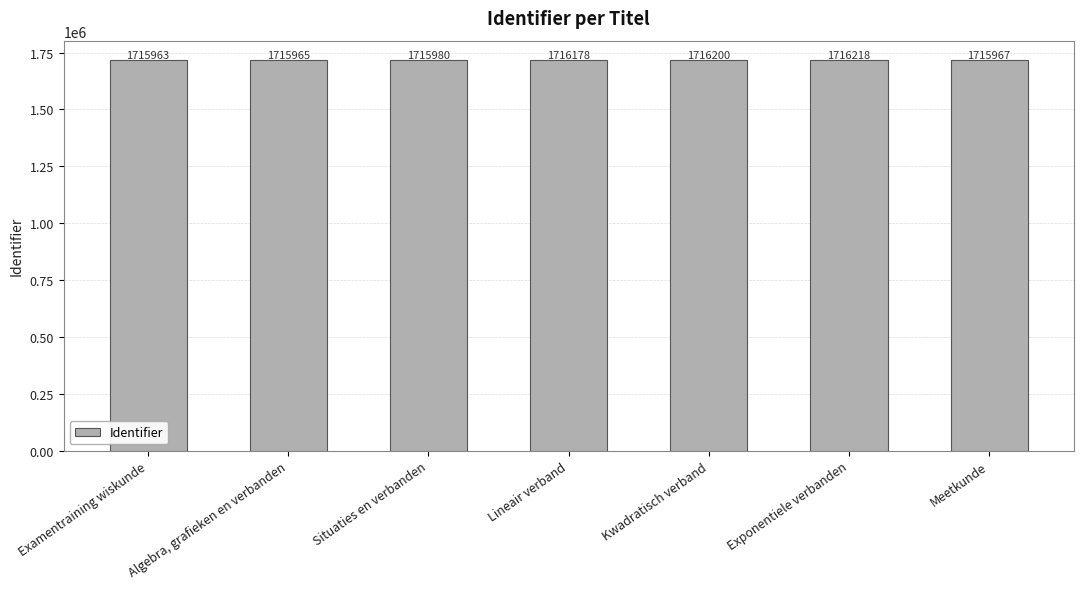

How many distinct data groups are displayed?

1